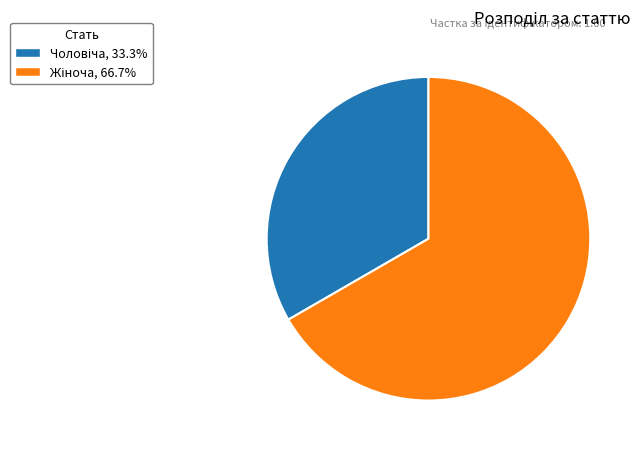

Is there a majority slice in this chart?

Yes